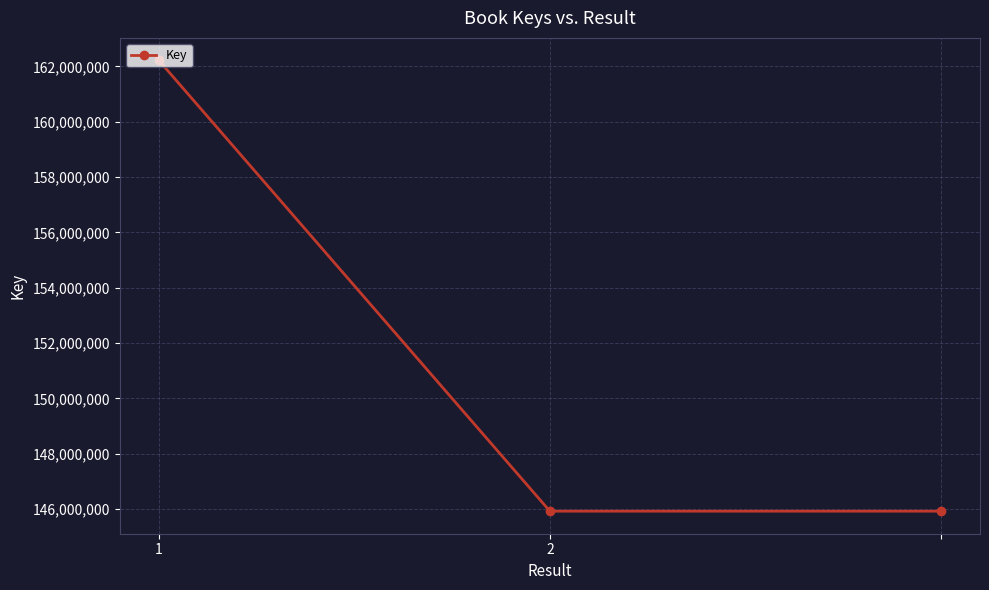

What is the sum of all values?

454059511